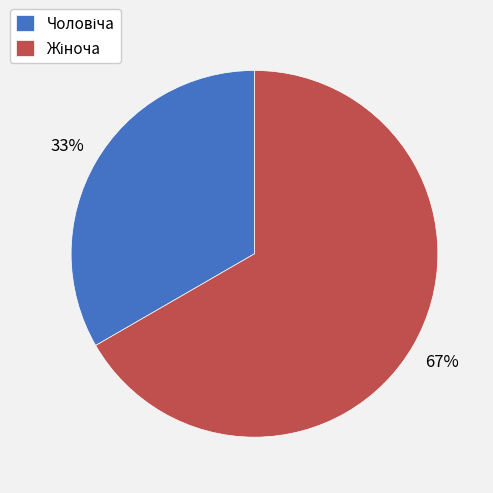

To the nearest percent, what is the average slice percentage?

50%